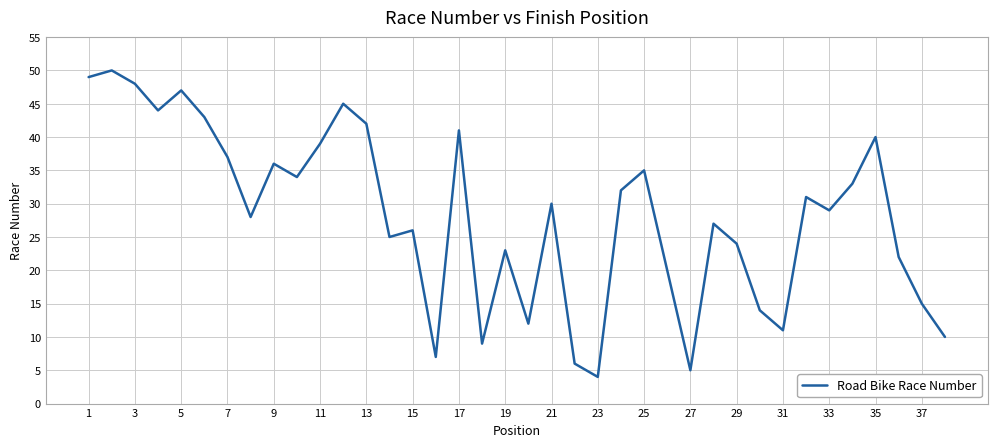

What is the smallest value displayed?

4